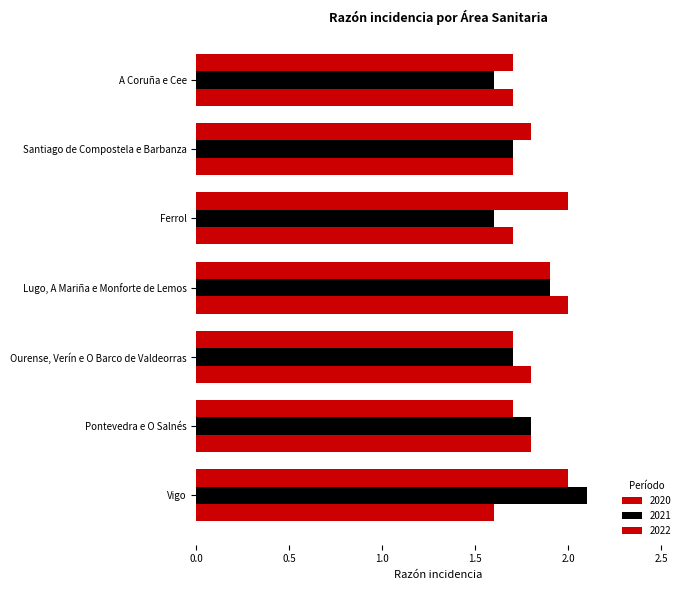

What is the label of the 6th bar from the left?

Pontevedra e O Salnés